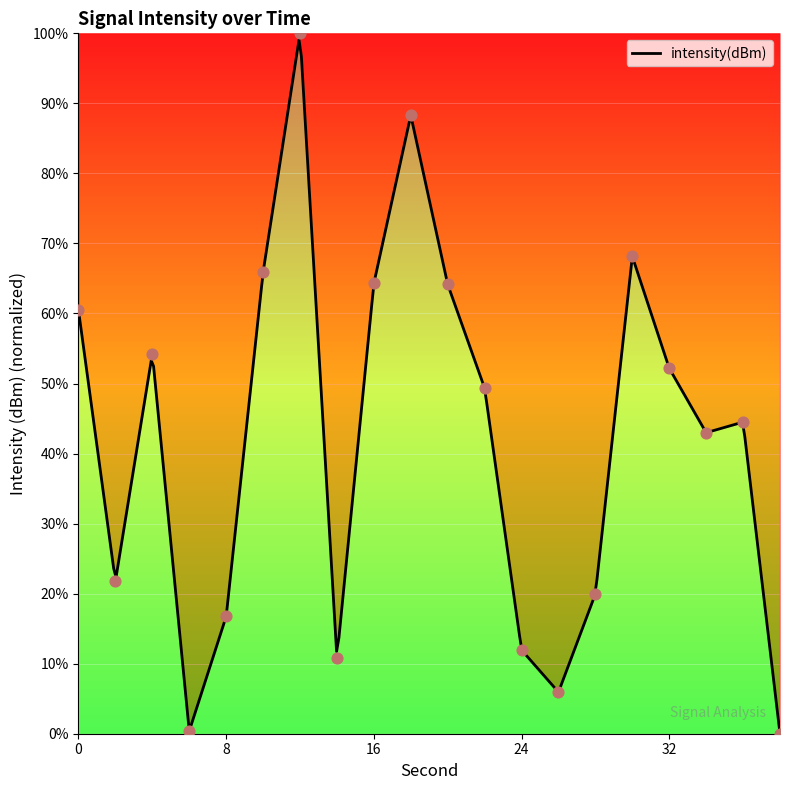

What is the change in value from 22 to 34?

-6.4